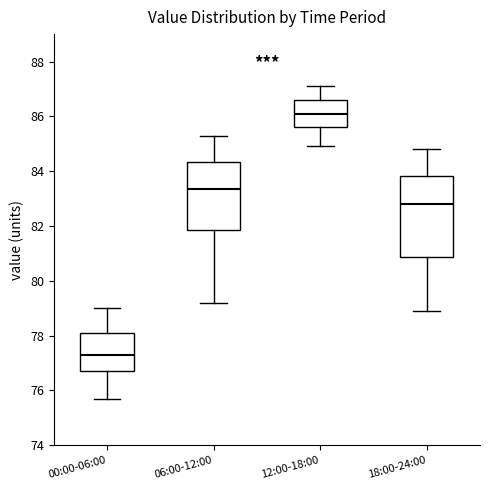

Which box's median line is the highest?

12:00-18:00